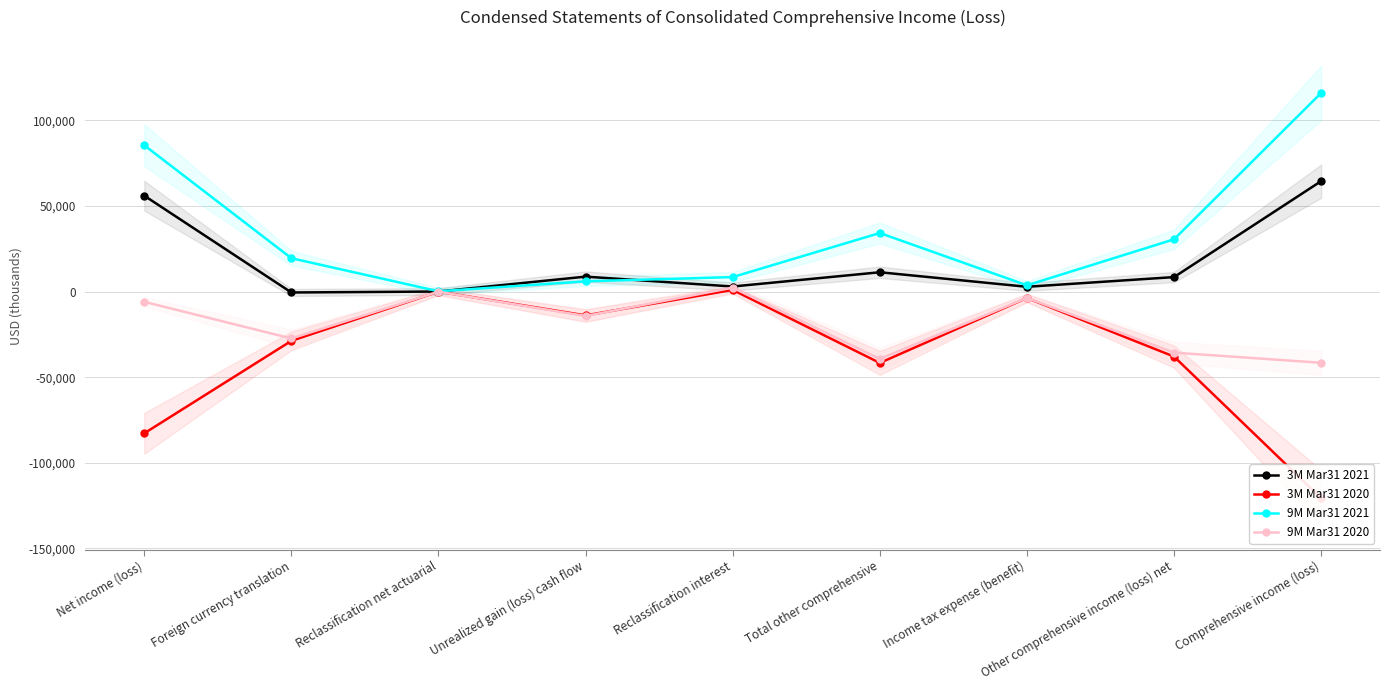

True or false: 3M Mar31 2021 and 9M Mar31 2020 intersect in this chart.

False